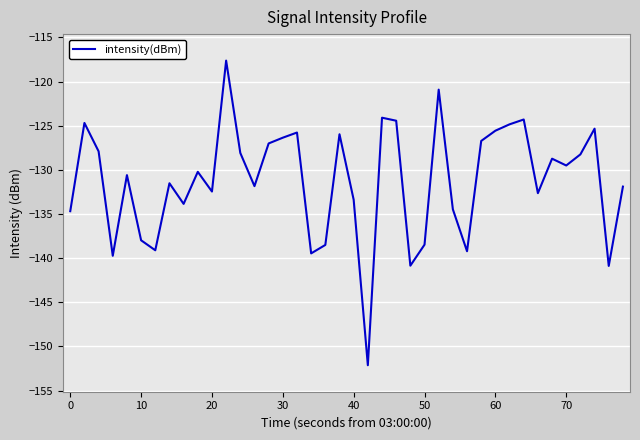

What is the smallest value displayed?

-152.1